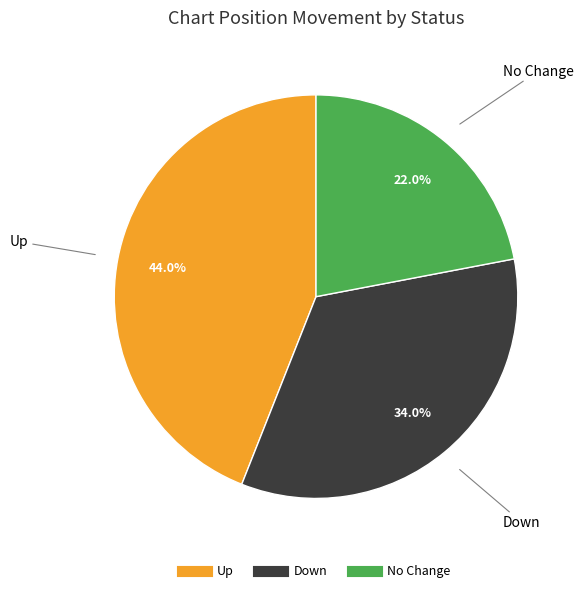

Is there a majority slice in this chart?

No